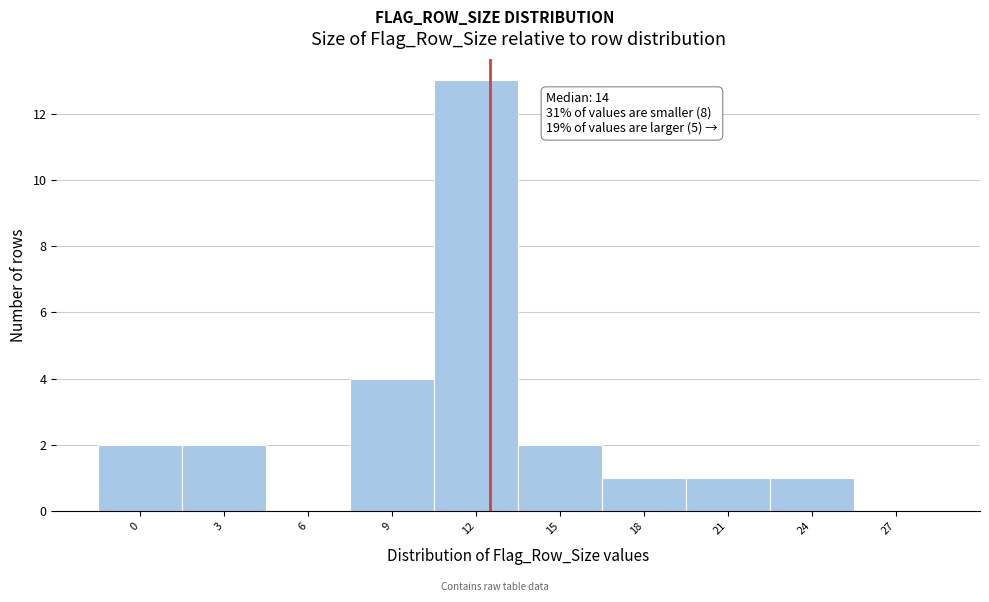

Reading right to left, extract all data points from this chart.

27=0	24=1	21=1	18=1	15=2	12=13	9=4	6=0	3=2	0=2